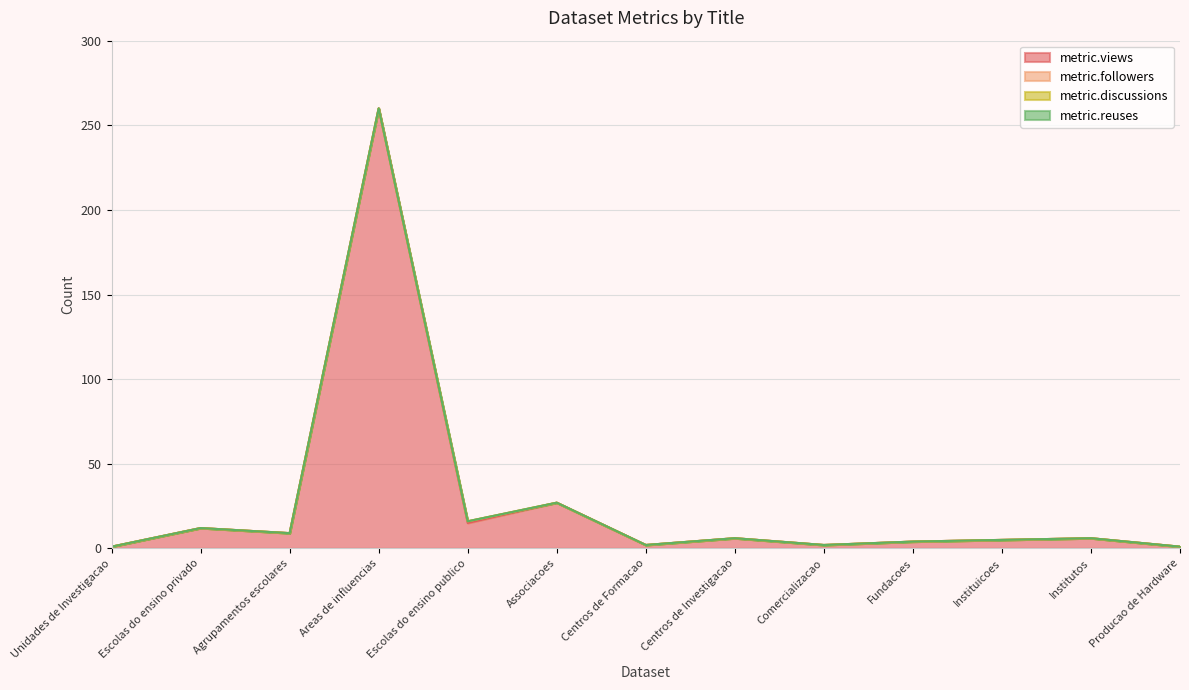

Between Escolas do ensino publico and Instituicoes, which series saw the biggest shift?

metric.views